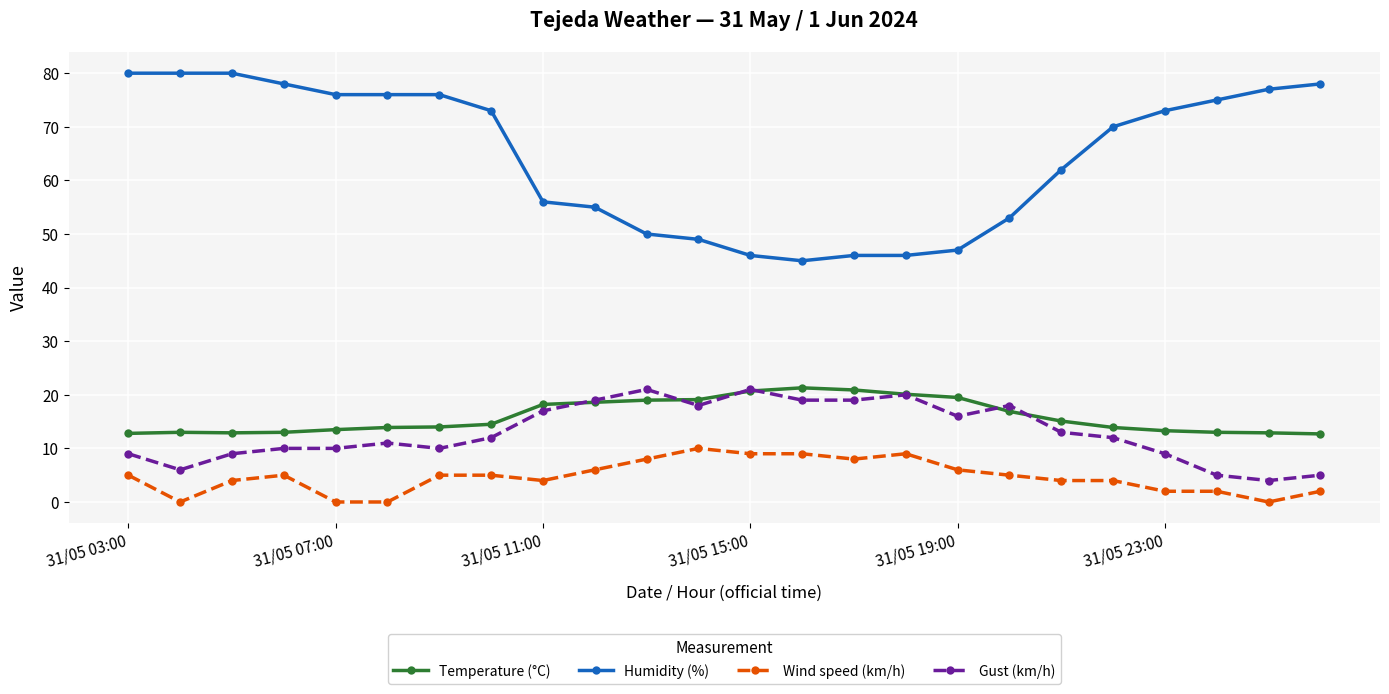

Which series has the largest total across all categories?

Humidity (%)